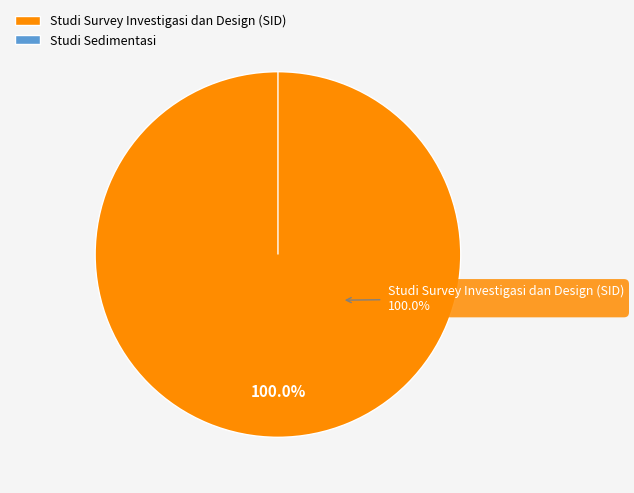

Does Studi Survey Investigasi dan Design (SID) account for over 50% of the chart?

Yes